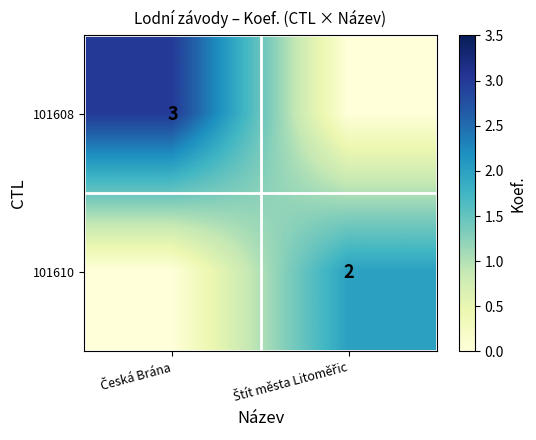

What is the greatest value displayed?

3